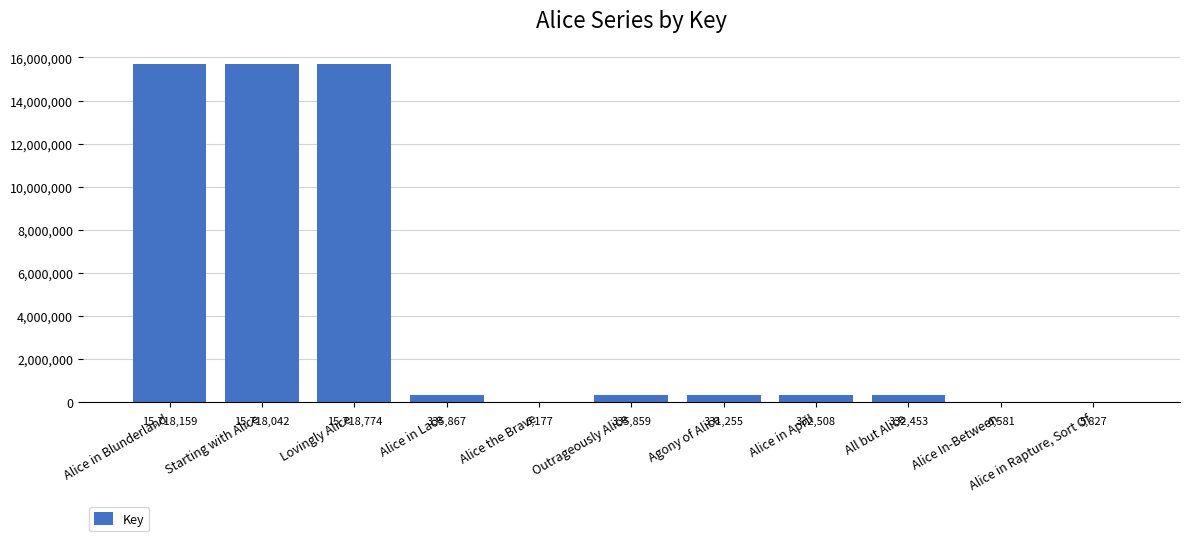

Reading left to right, list all the values displayed in this chart.

15718159	15718042	15718774	335867	6177	335859	331255	332508	332453	6581	5827